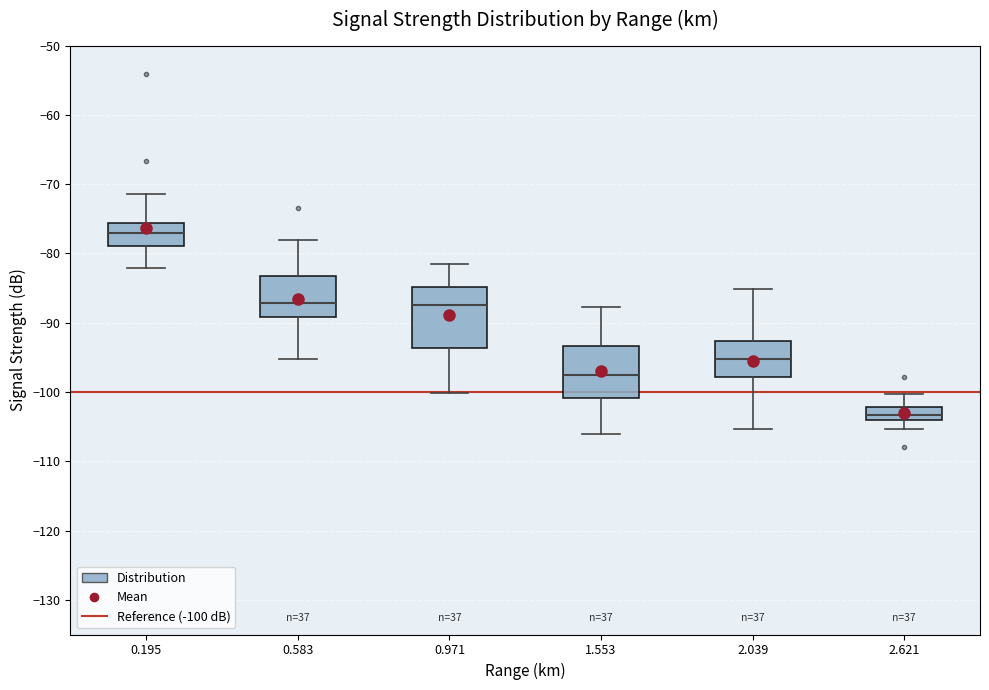

Where does the lower whisker of the box at x = 1.553 end on the y-axis? The values are not printed on the chart, so give them approximately, as read against the axis.

-106